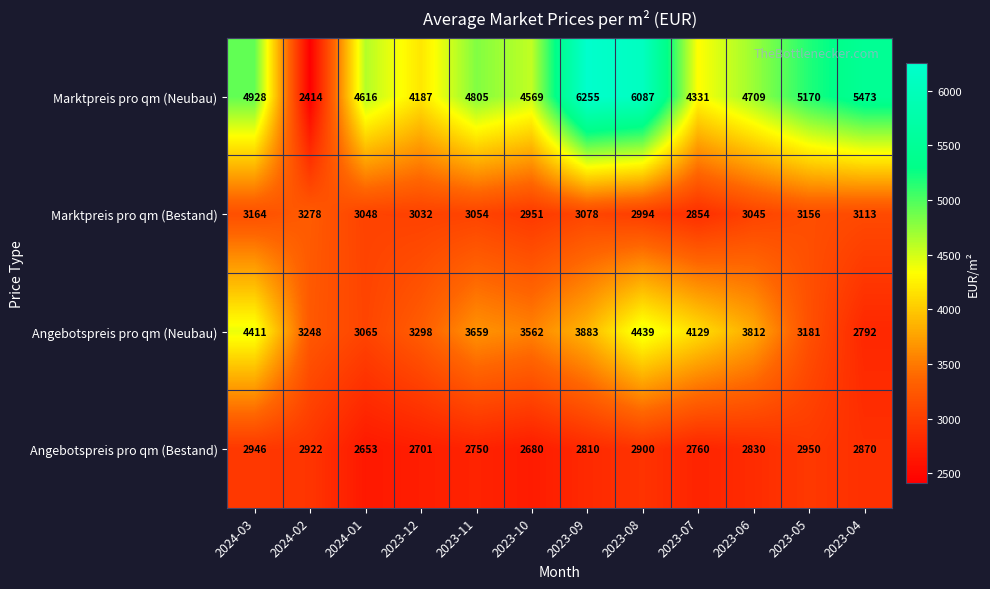

True or false: Angebotspreis pro qm (Neubau) has a value of 4071 at 2023-04.

False